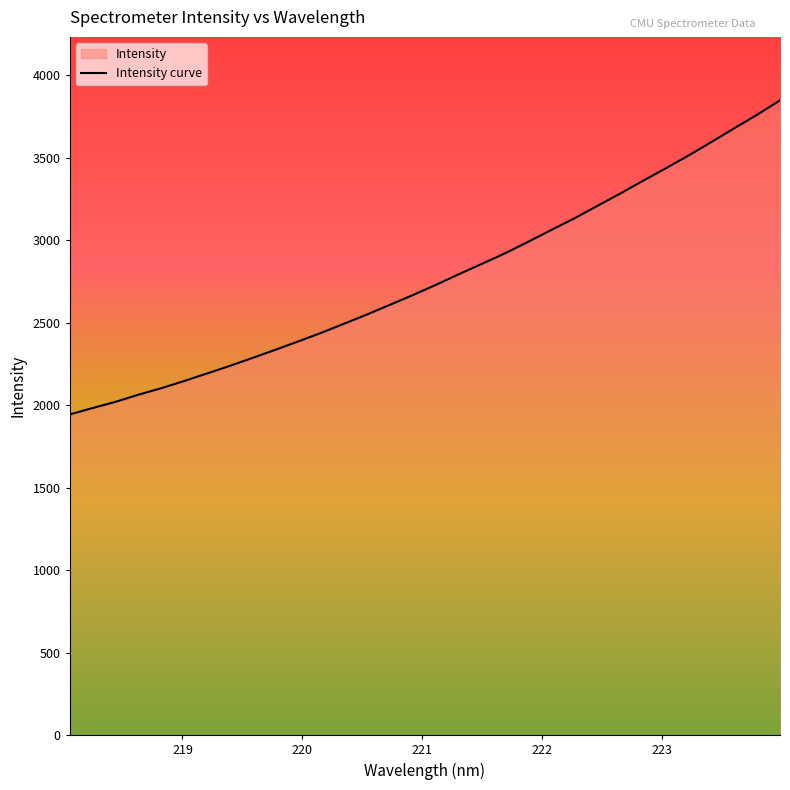

How many lines are shown in the chart?

1